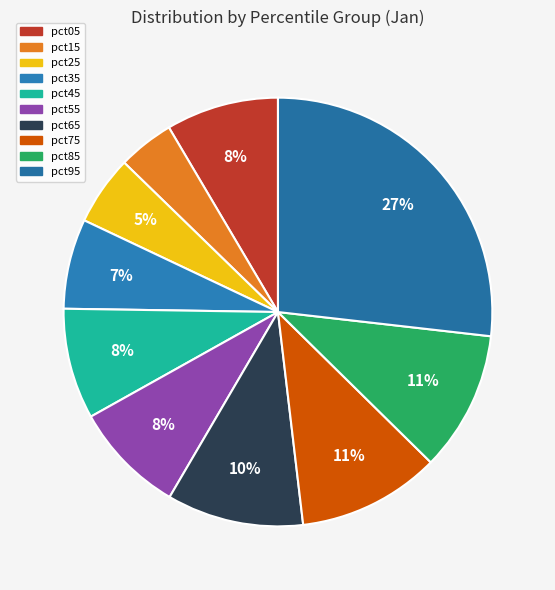

How many slices are in this pie chart?

10